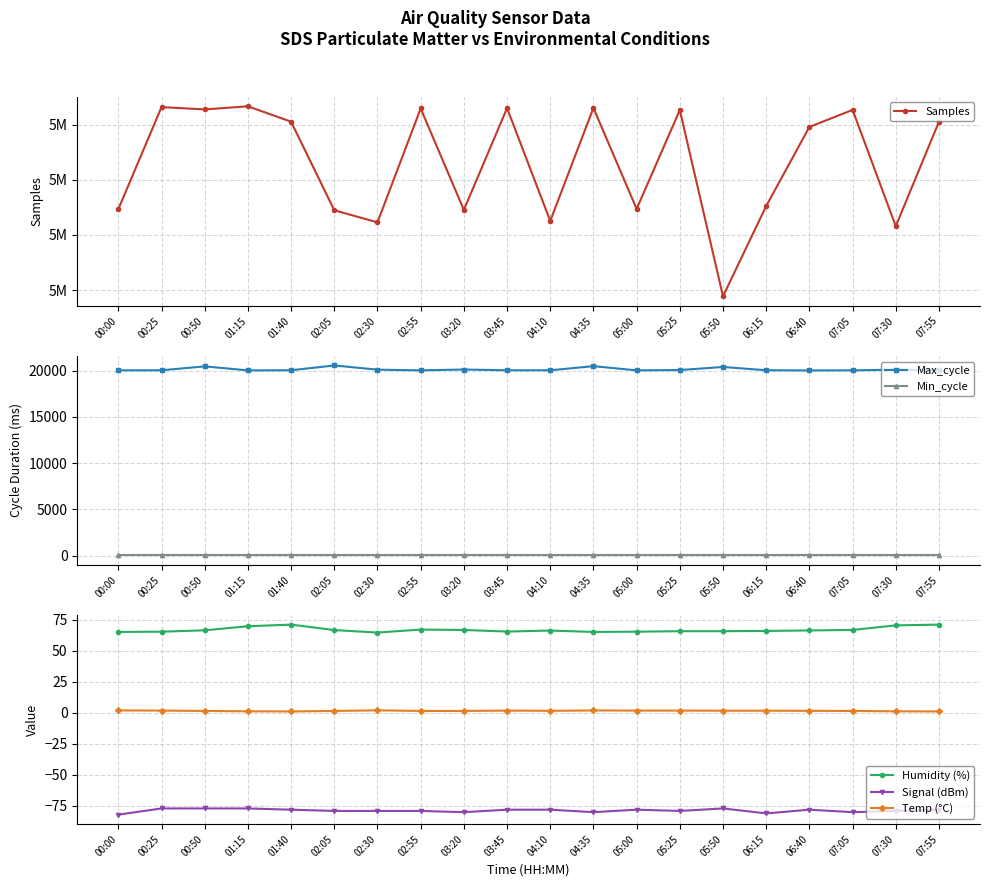

Which label corresponds to the largest value in the chart?

01:15